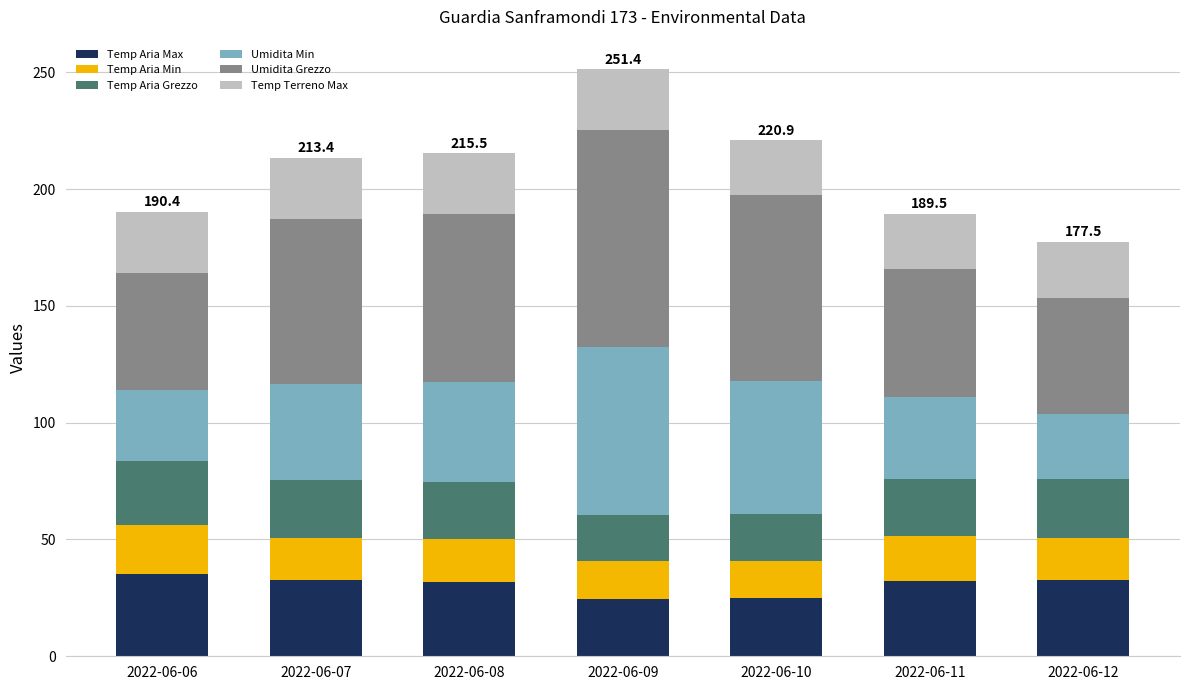

Are the bars horizontal?

No